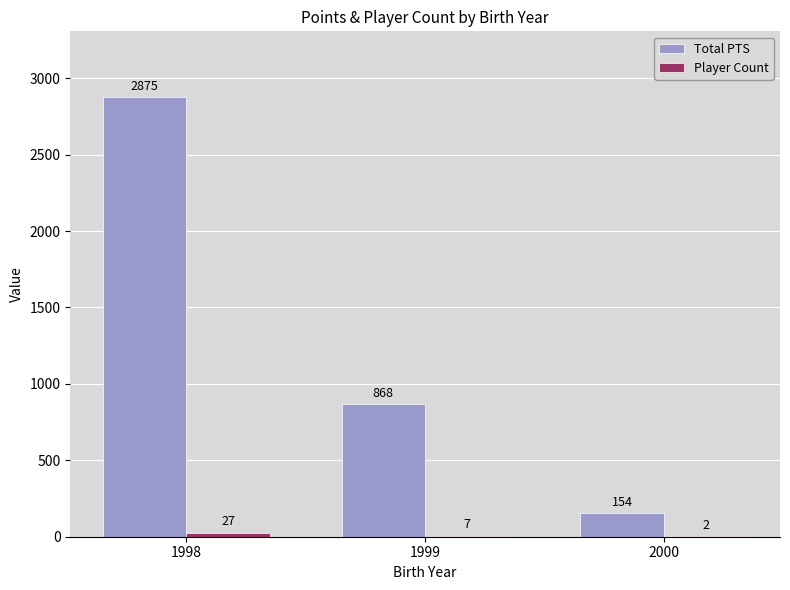

Which series has the widest spread of values?

Total PTS